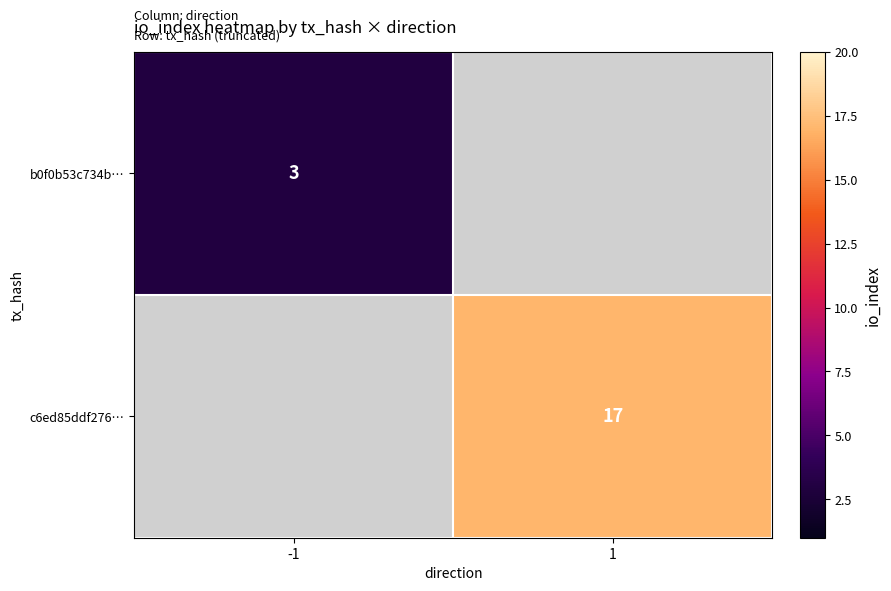

Which label corresponds to the largest value in the chart?

1